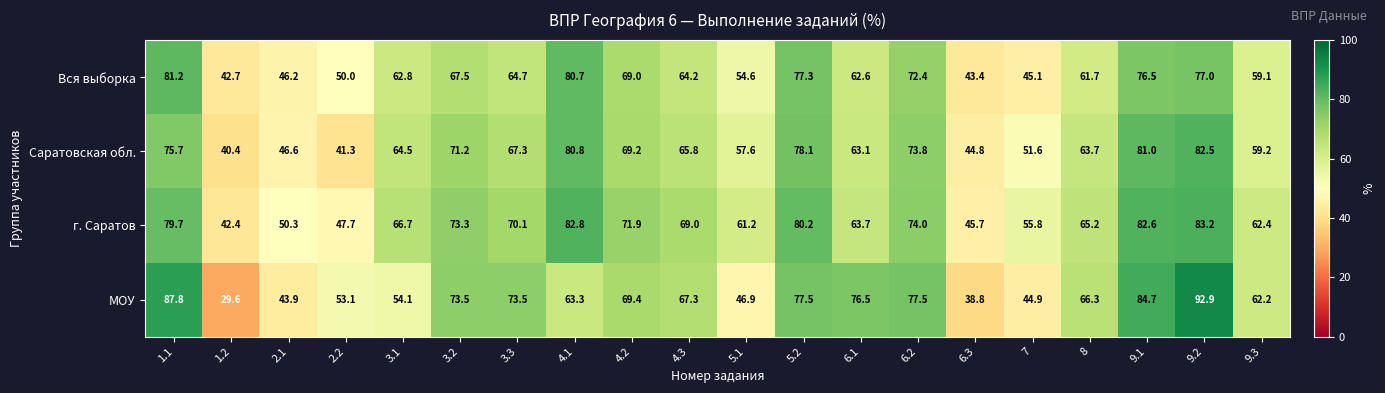

Which label corresponds to the smallest value in the chart?

1.2